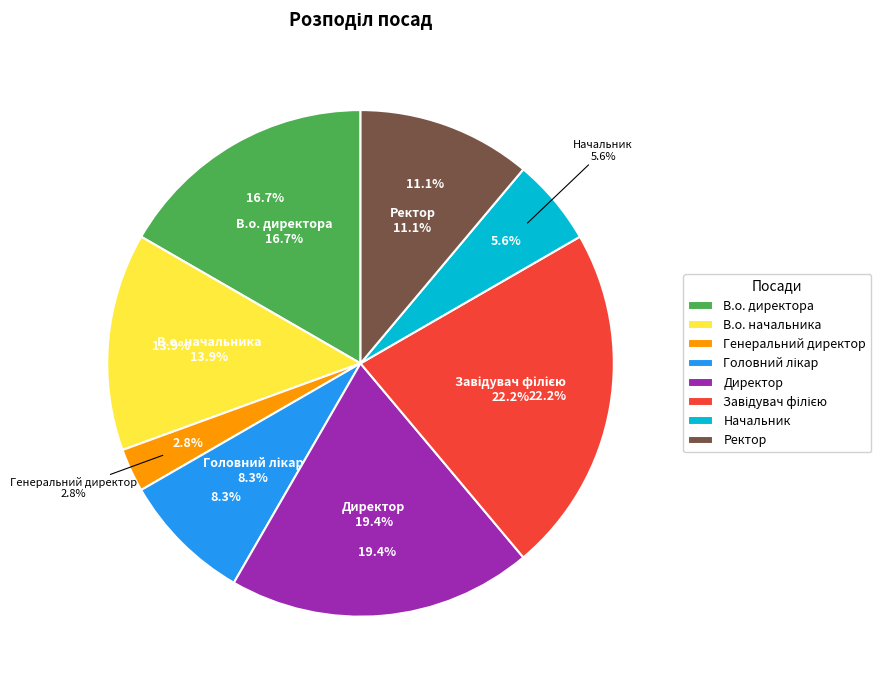

Rank the categories by value from lowest to highest.

Генеральний директор, Начальник, Головний лікар, Ректор, В.о. начальника, В.о. директора, Директор, Завідувач філією